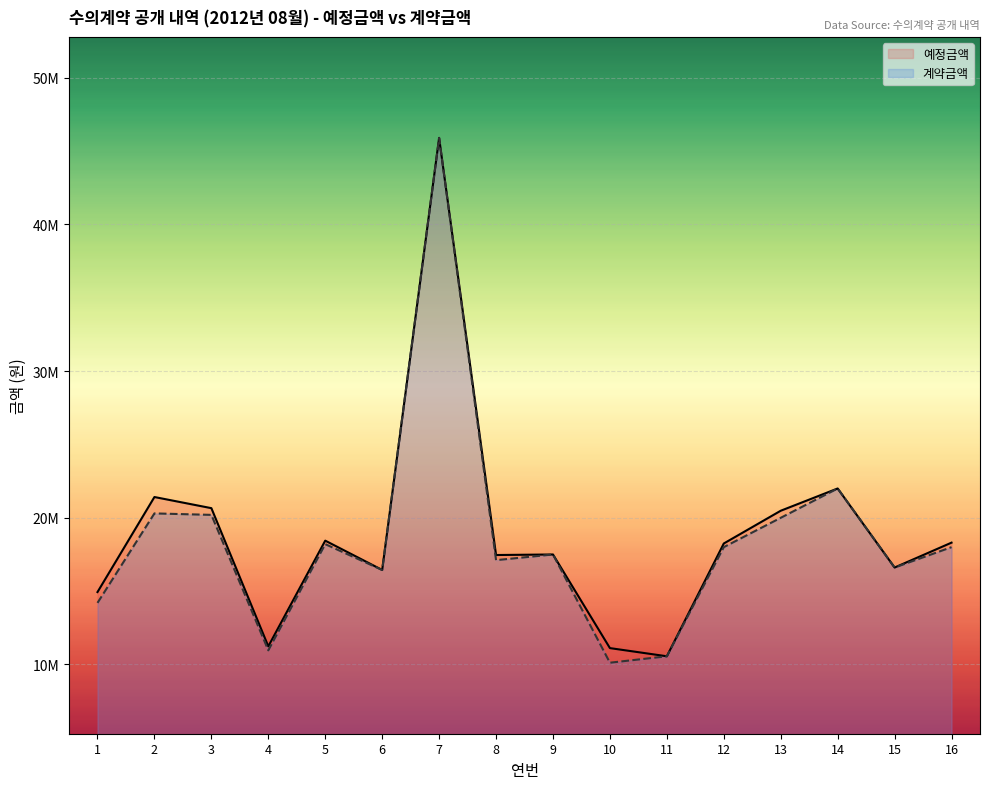

What is the spread (max minus min) of values at 8?

349260